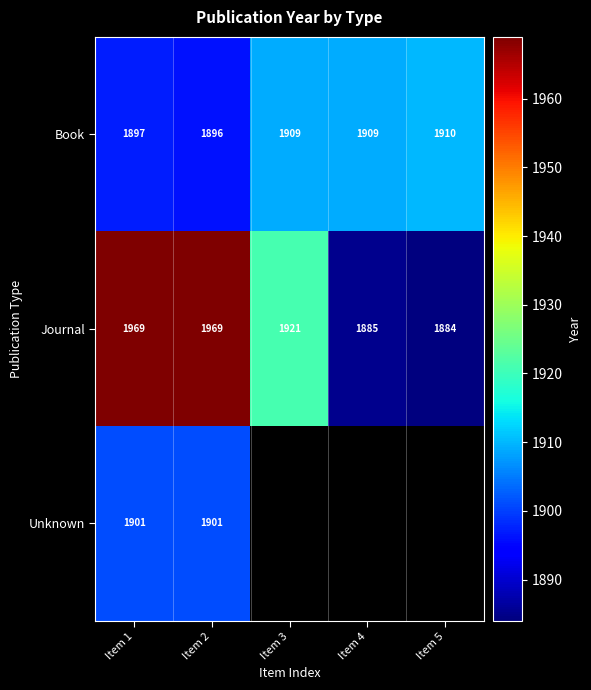

At Item 1, list the series in order from smallest to largest.

Book, Unknown, Journal